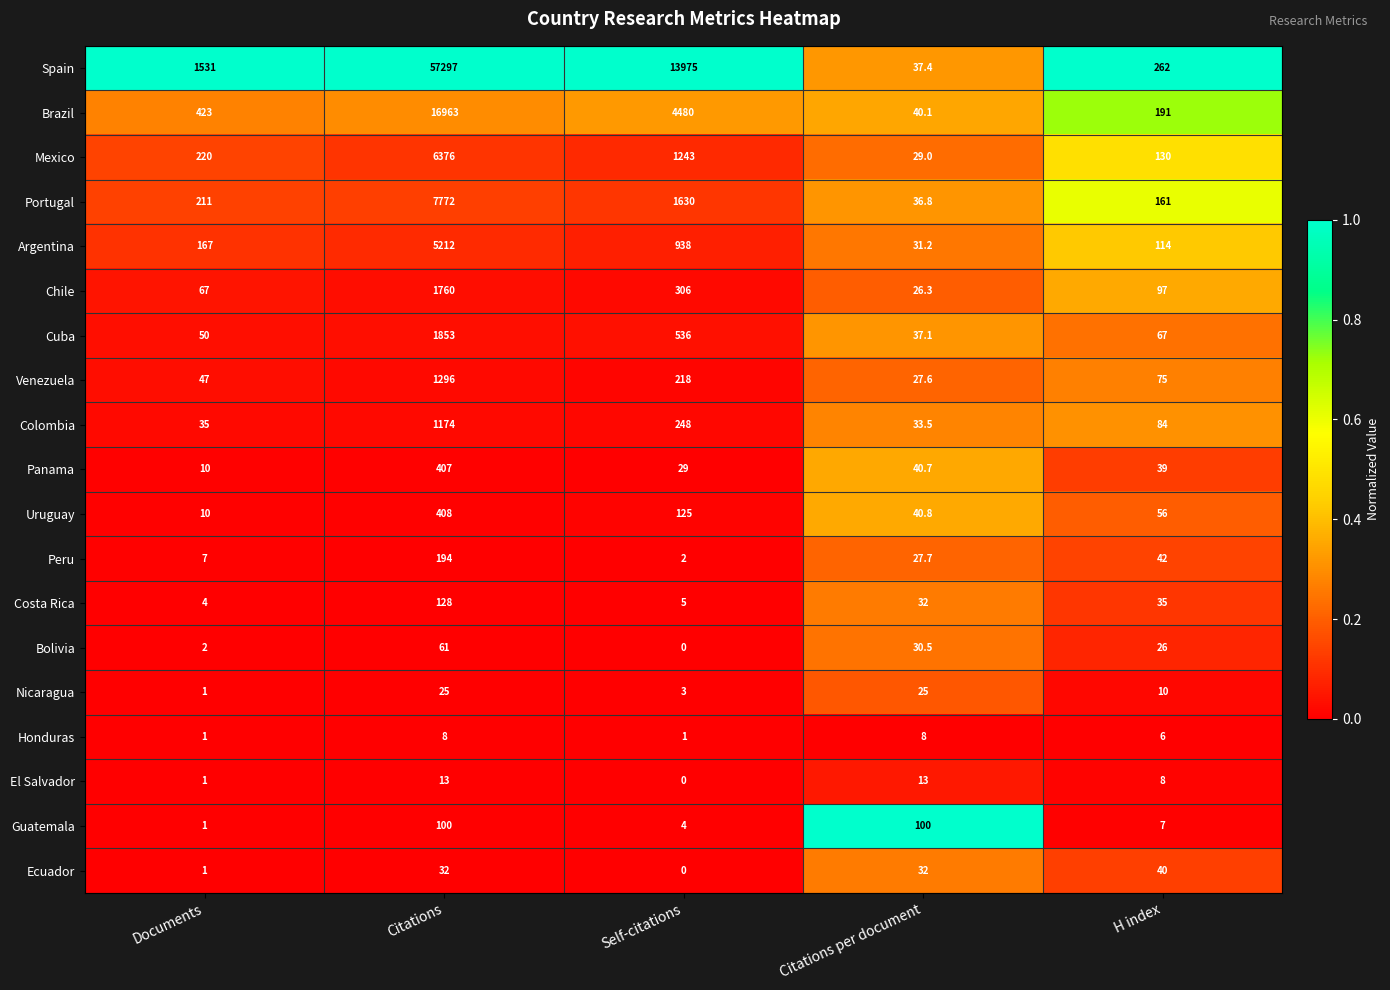

At how many categories does at least one series exceed 0?

5